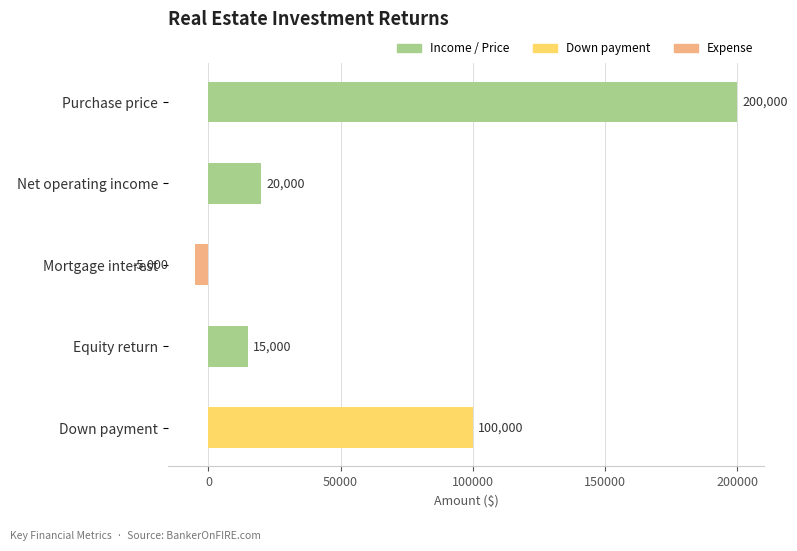

Which label corresponds to the largest value in the chart?

Purchase price